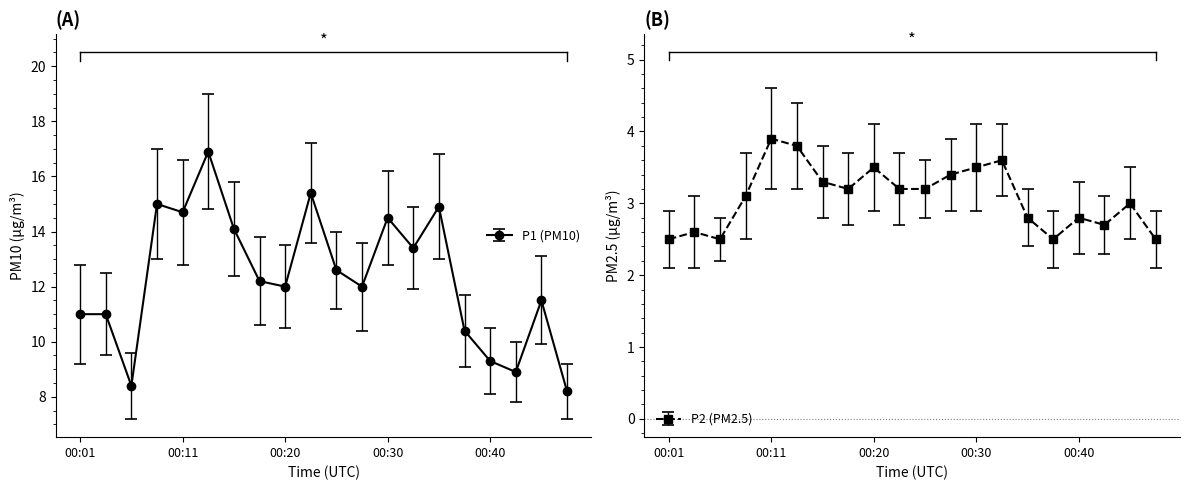

What are all the series names shown in the legend?

P1 (PM10), P2 (PM2.5)